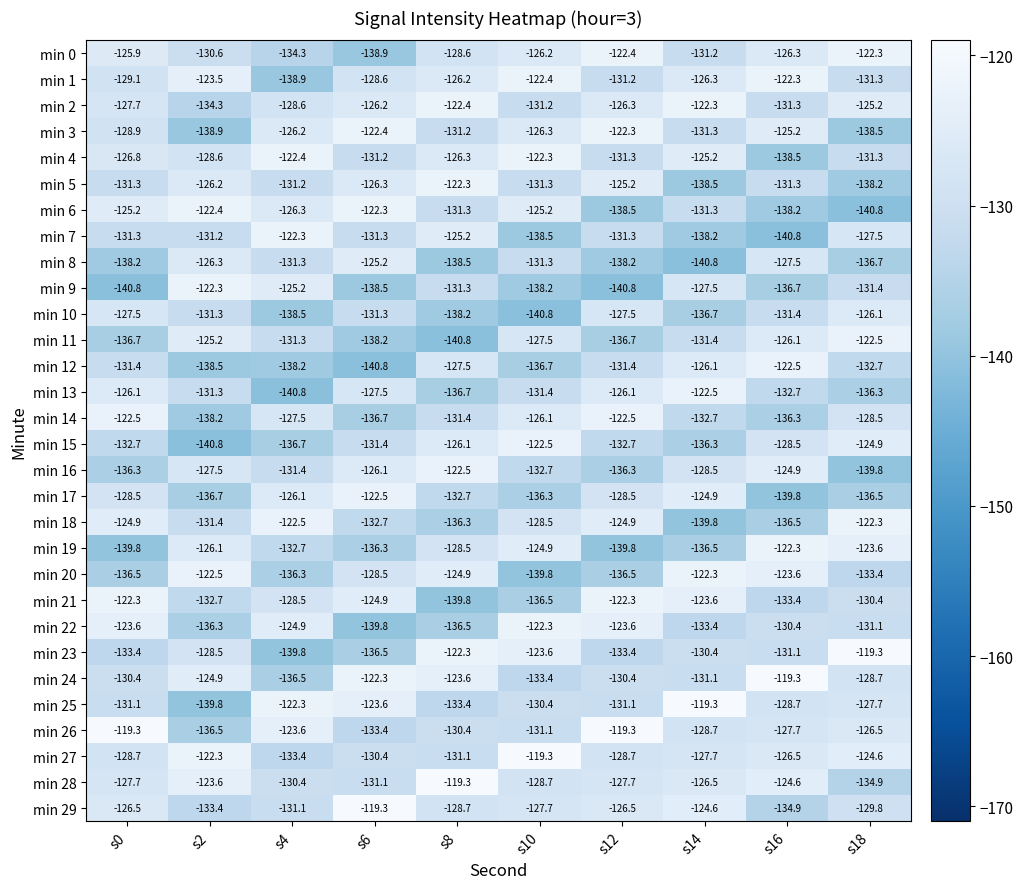

What is the minimum value for min 7?

-140.8